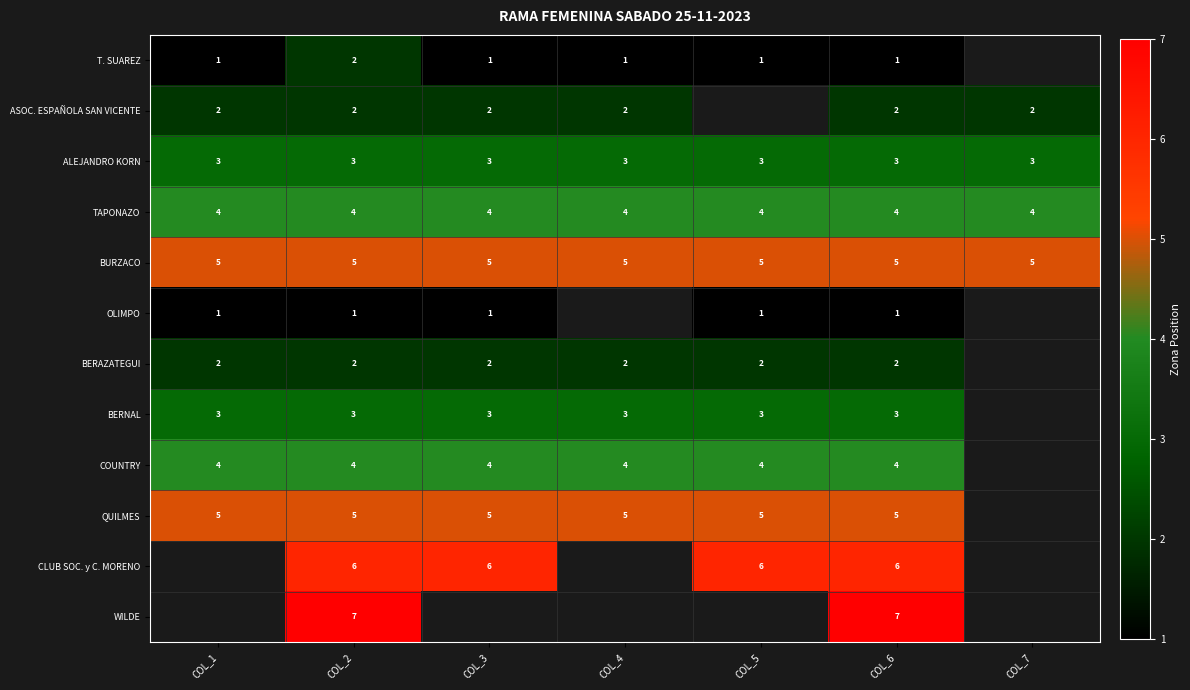

The BERNAL series shows 1 at COL_6. True or false?

False